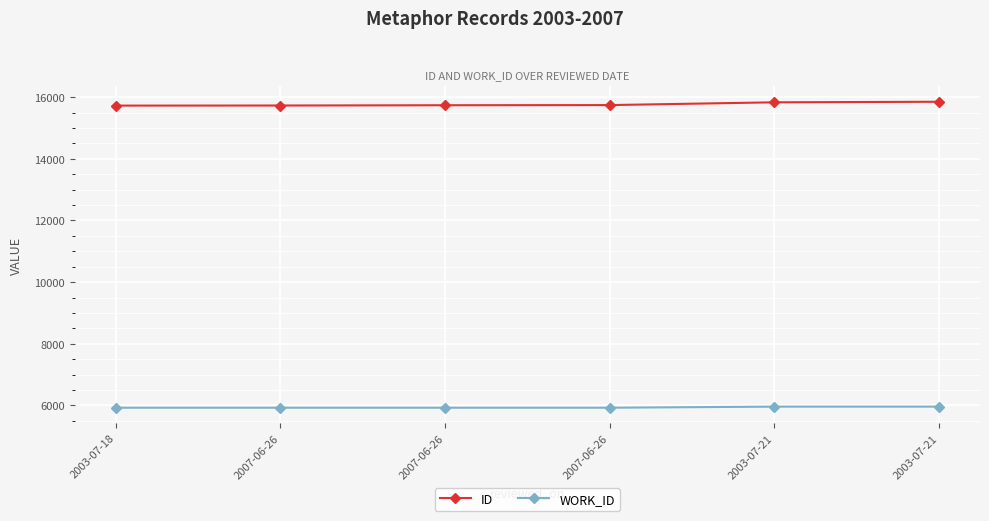

True or false: WORK_ID has more than 2 points higher than both neighbors.

False